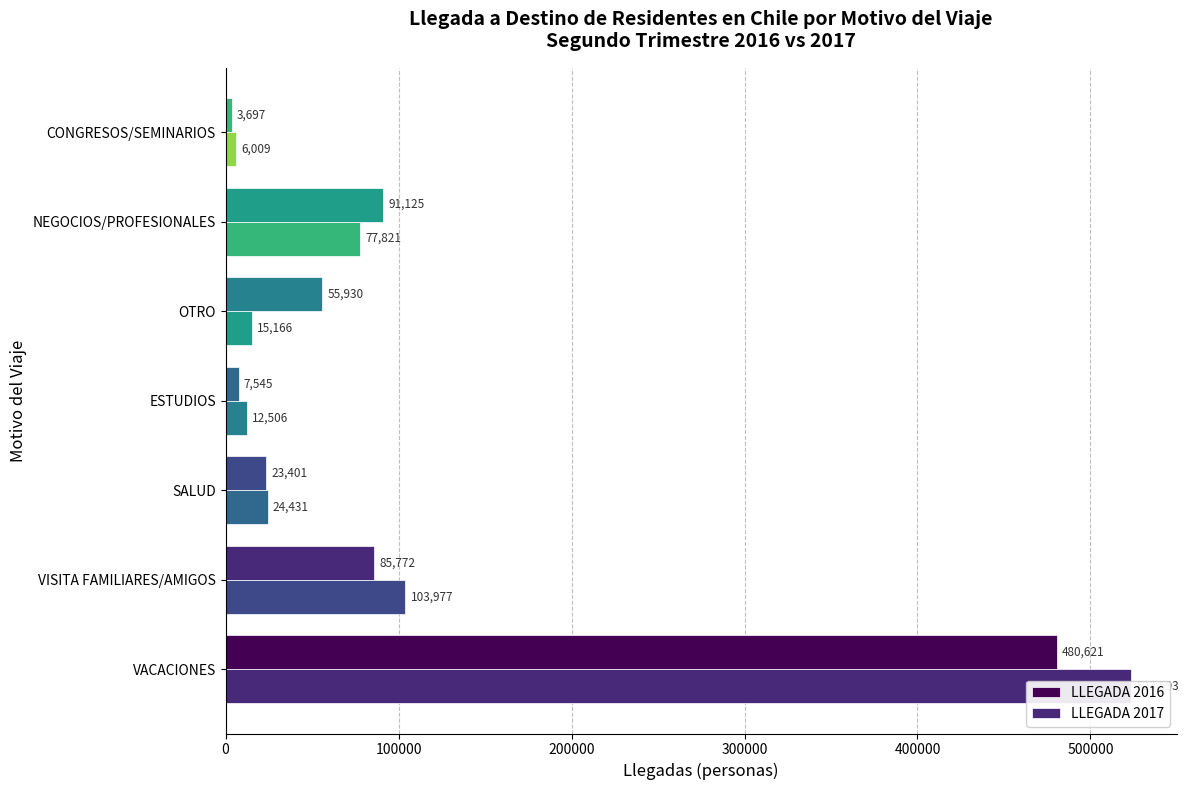

How many data points does each series have?

7